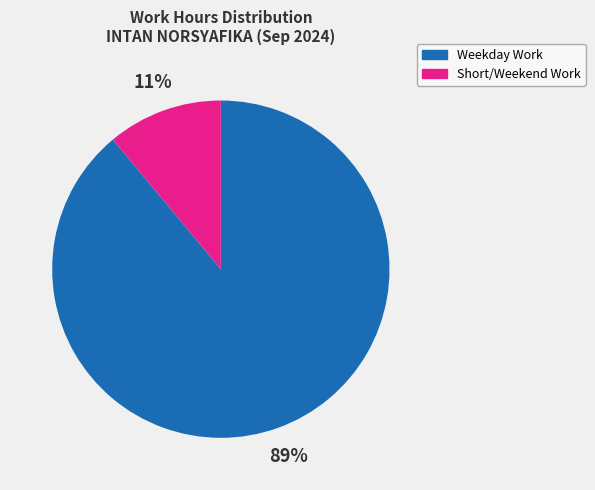

Between Short/Weekend Work and Weekday Work, which is larger?

Weekday Work